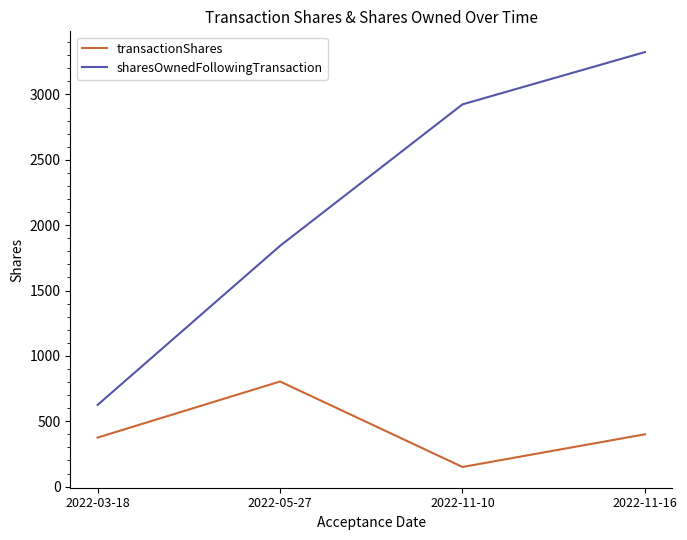

How many values in the sharesOwnedFollowingTransaction series are below 2924?

2